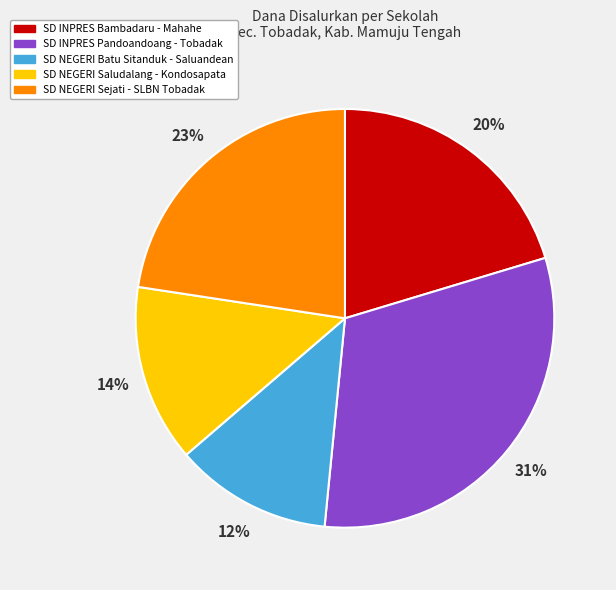

To the nearest percent, what is the average slice percentage?

20%